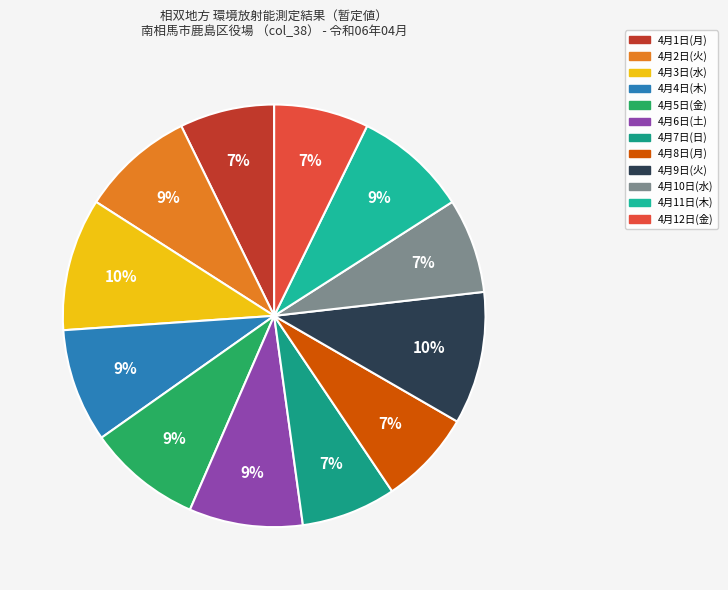

Count the number of slices in the pie.

12